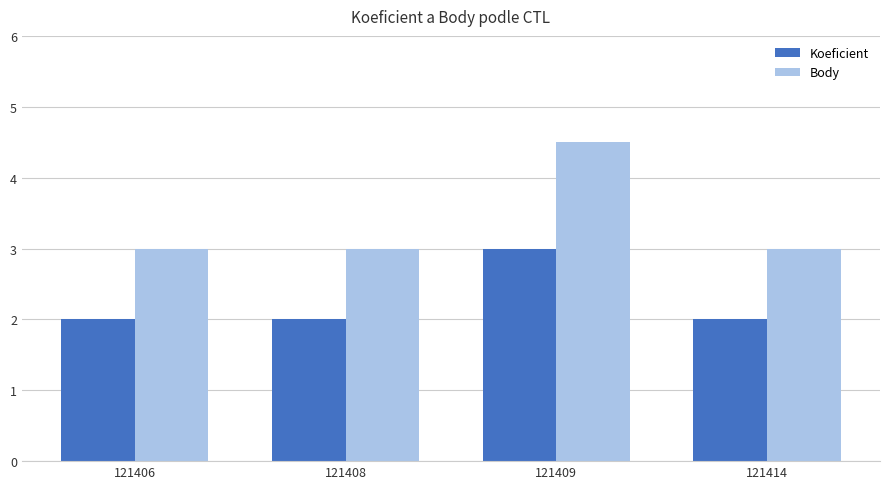

List the series in order of their overall mean, lowest first.

Koeficient, Body